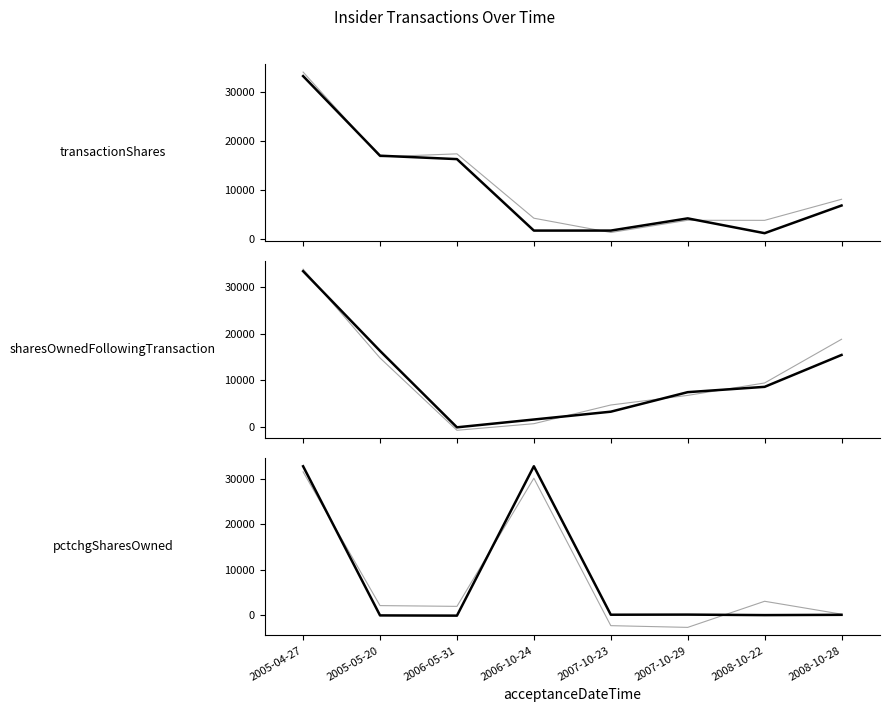

What is the label of the 5th point from the right?

2006-10-24